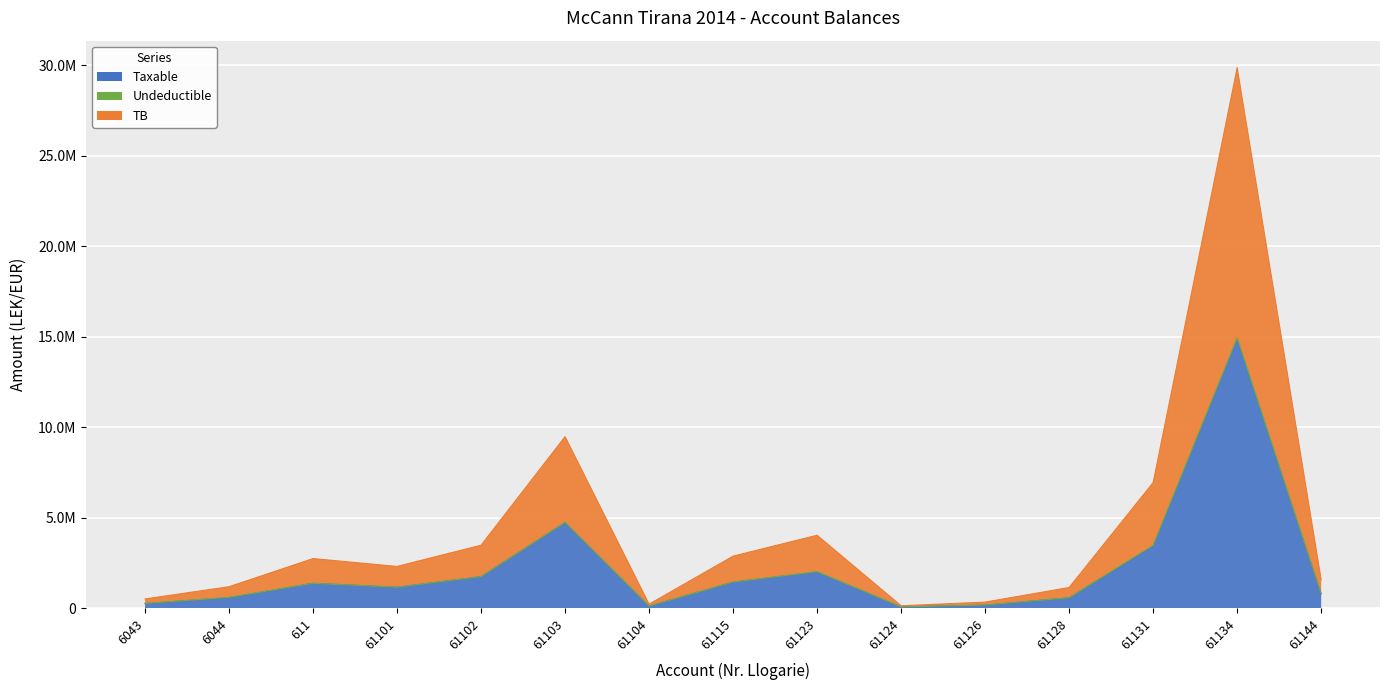

What is the smallest value displayed?

61813.2